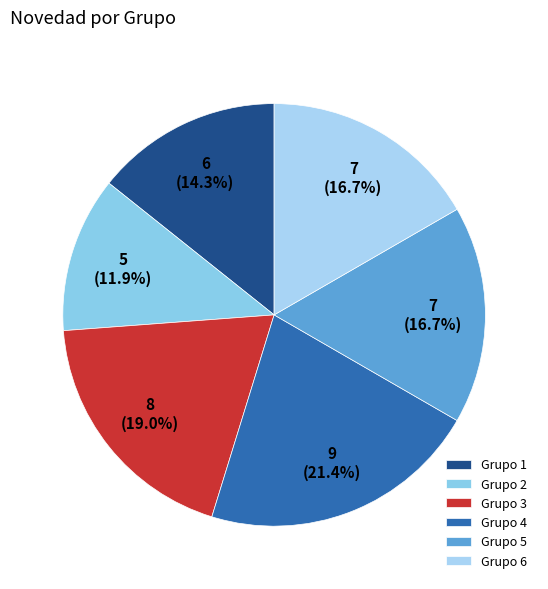

To the nearest percent, what is the average slice percentage?

17%